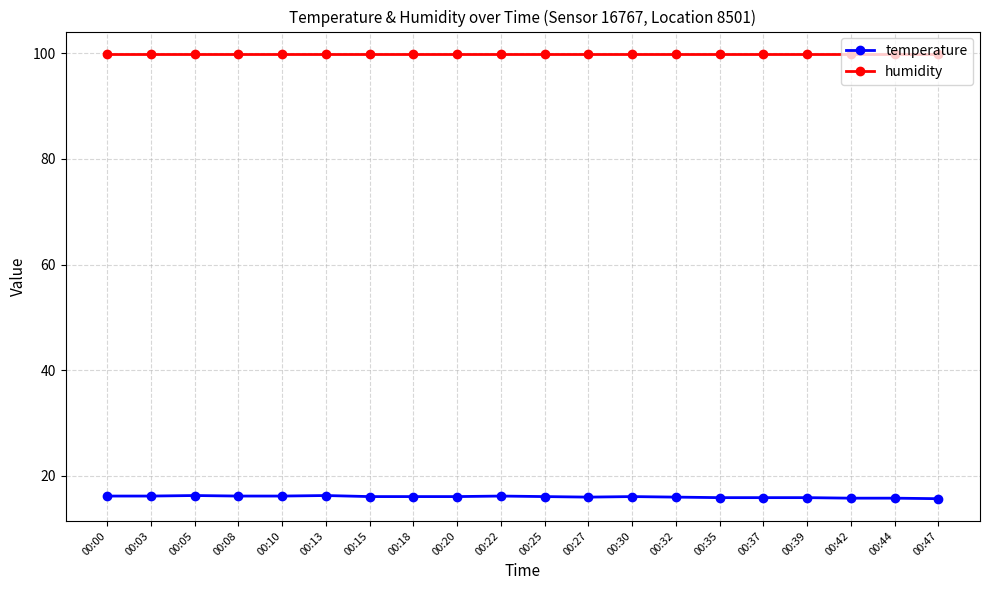

How many data points does each series have?

20